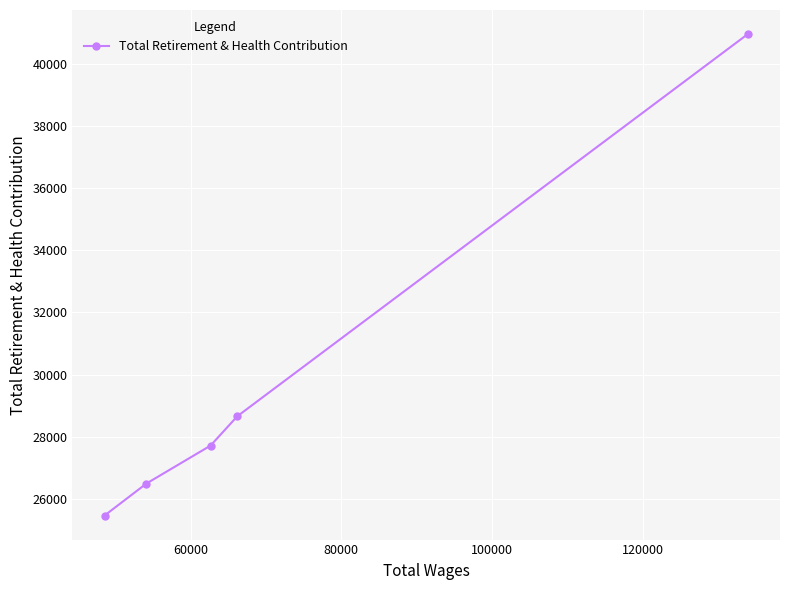

Reading left to right, extract all data points from this chart.

25466	26495	27714	28659	40949